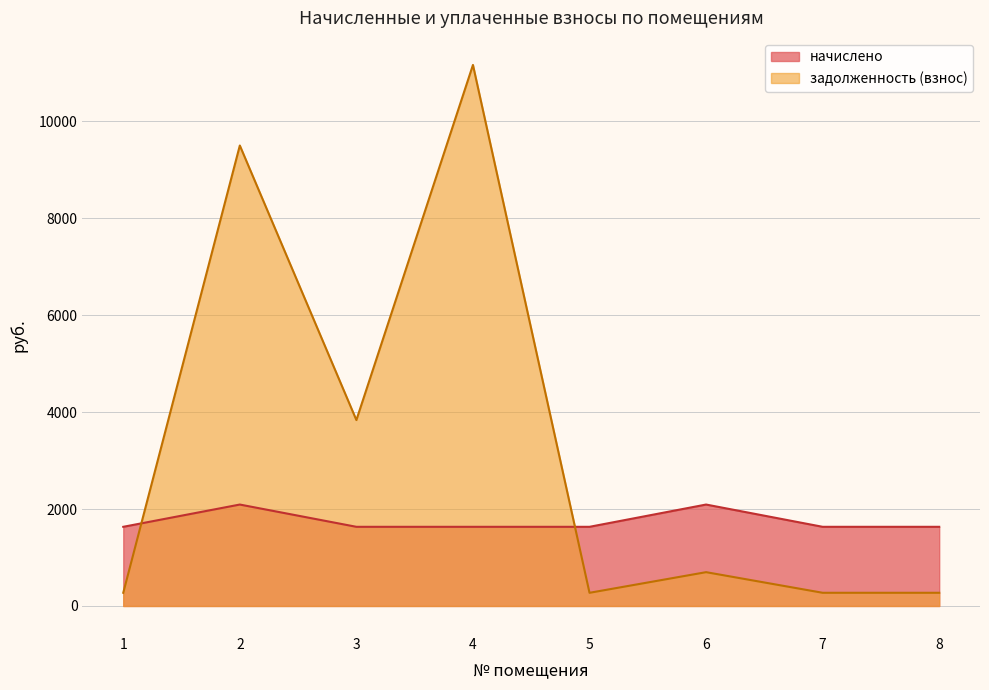

At which category does the chart reach its peak across all series?

4